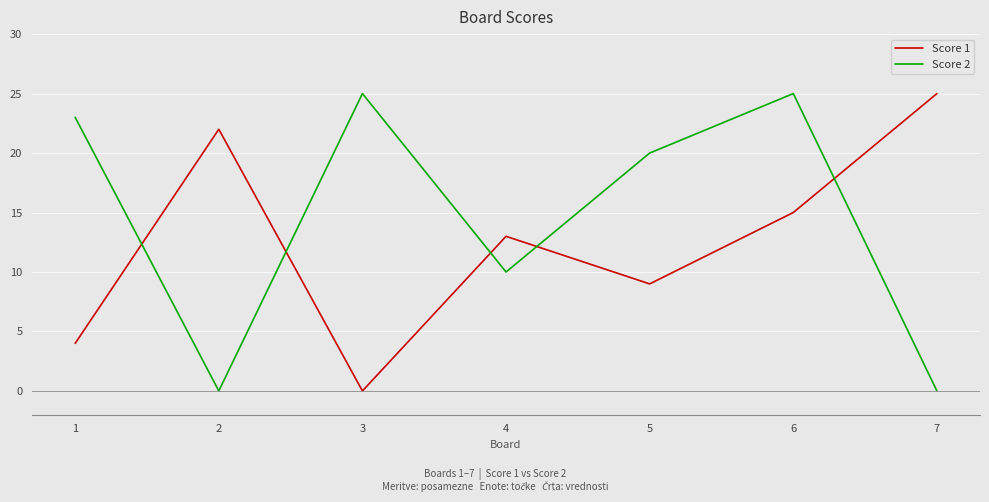

What are all the series names shown in the legend?

Score 1, Score 2